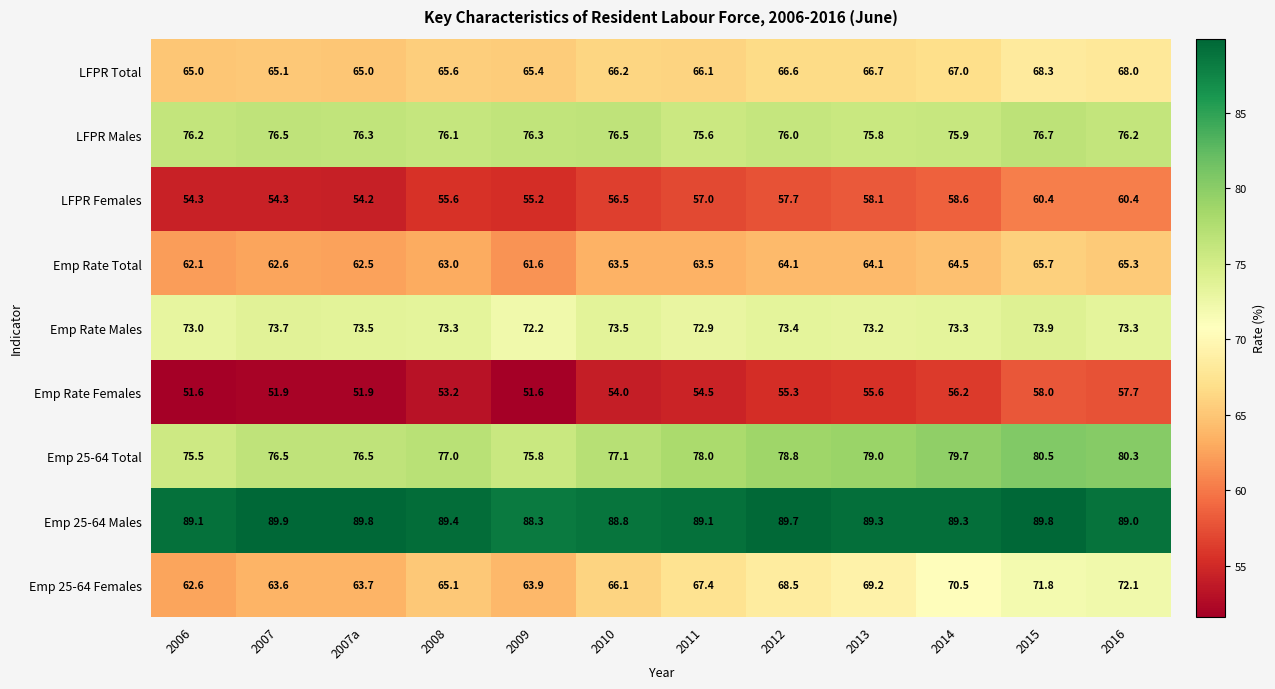

What is the sum of all Emp Rate Males values?

879.2